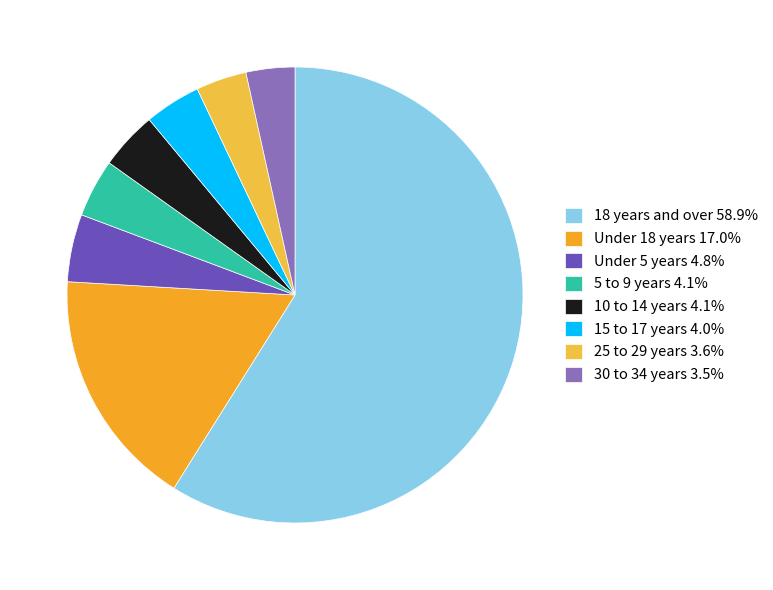

How many segments does this pie chart have?

8